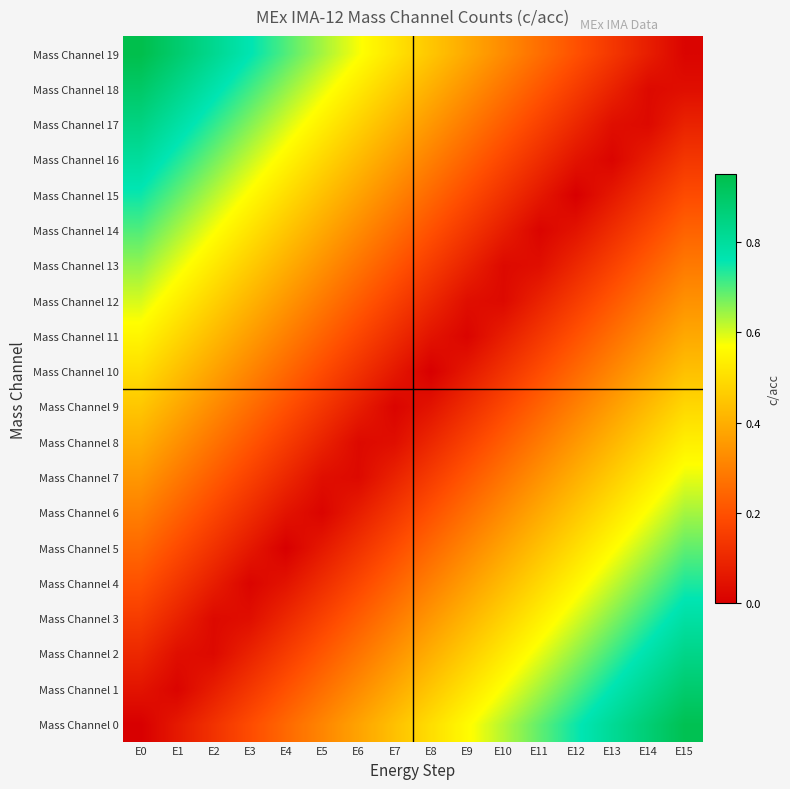

Count the number of data series in this chart.

20